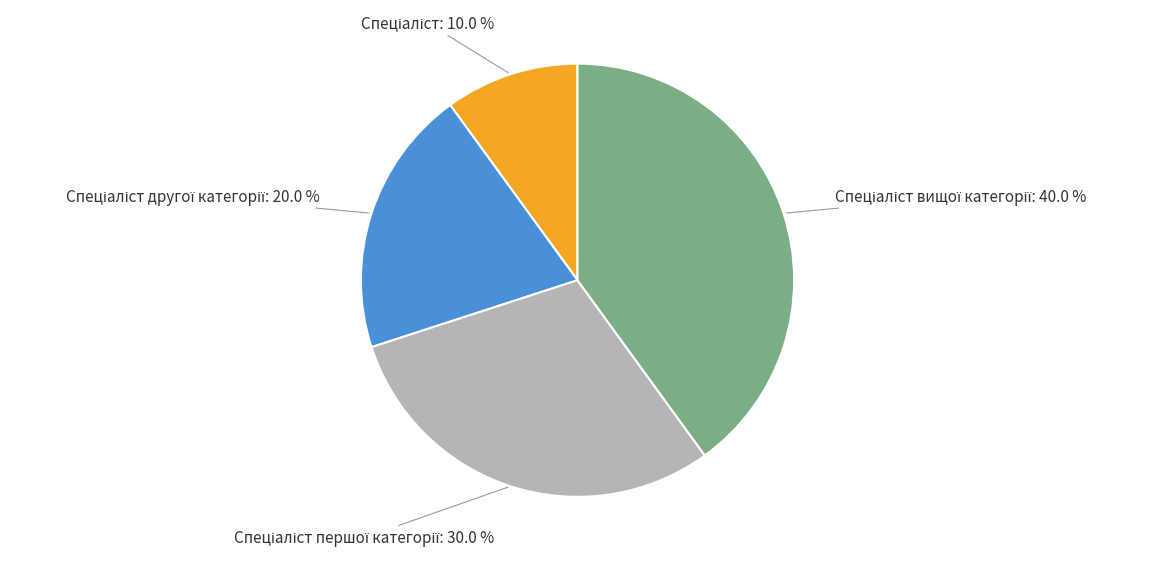

Is there a majority slice in this chart?

No